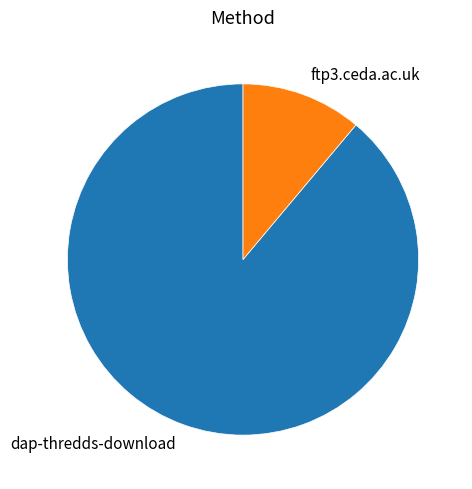

Which slice is the largest?

dap-thredds-download